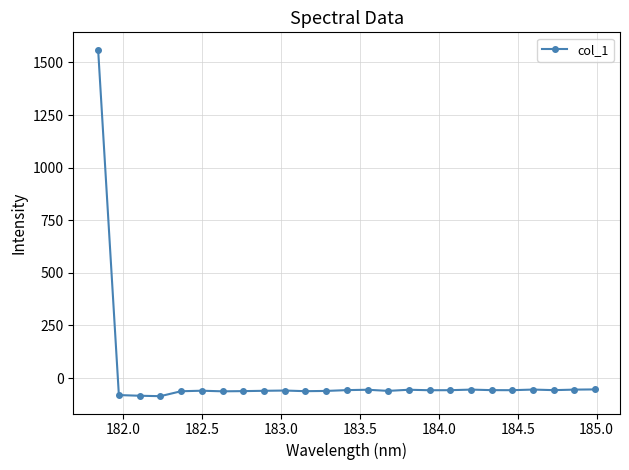

What is the greatest value displayed?

1560.9